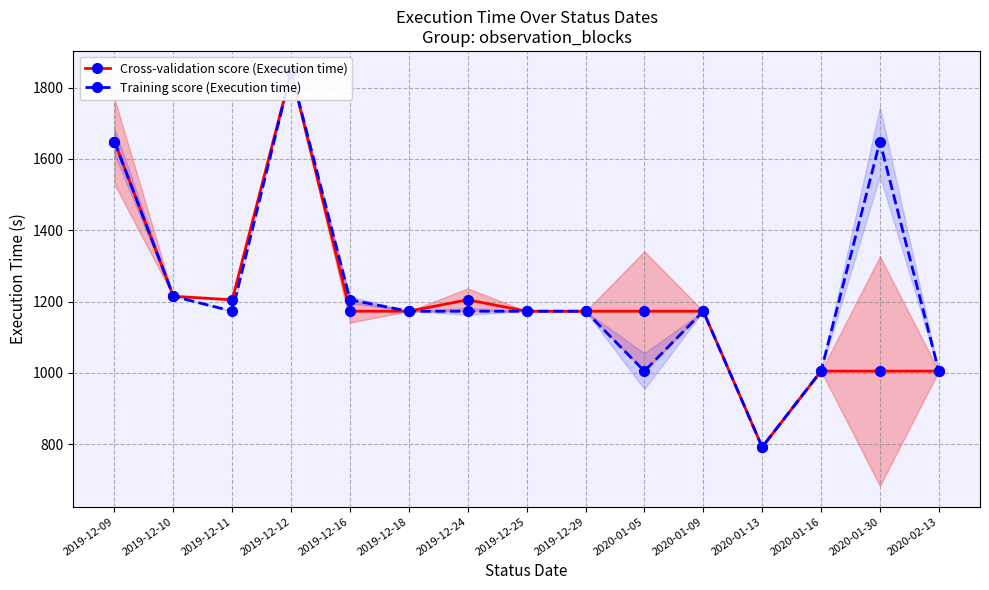

Which series has the largest total across all categories?

Training score (Execution time)